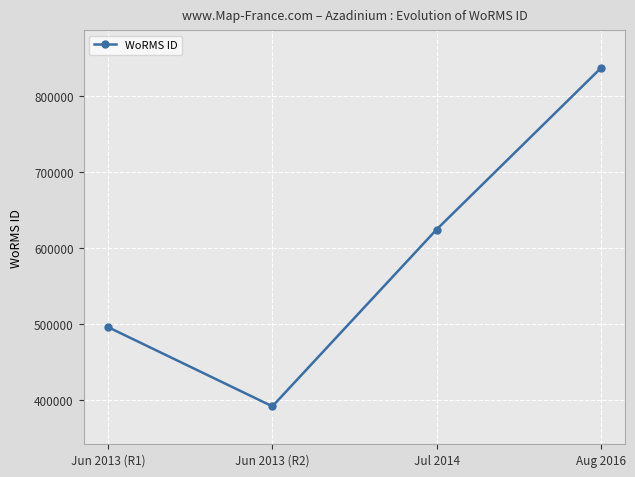

Approximately how many times larger is the value at Jun 2013 (R1) compared to Jun 2013 (R2)?

1.3